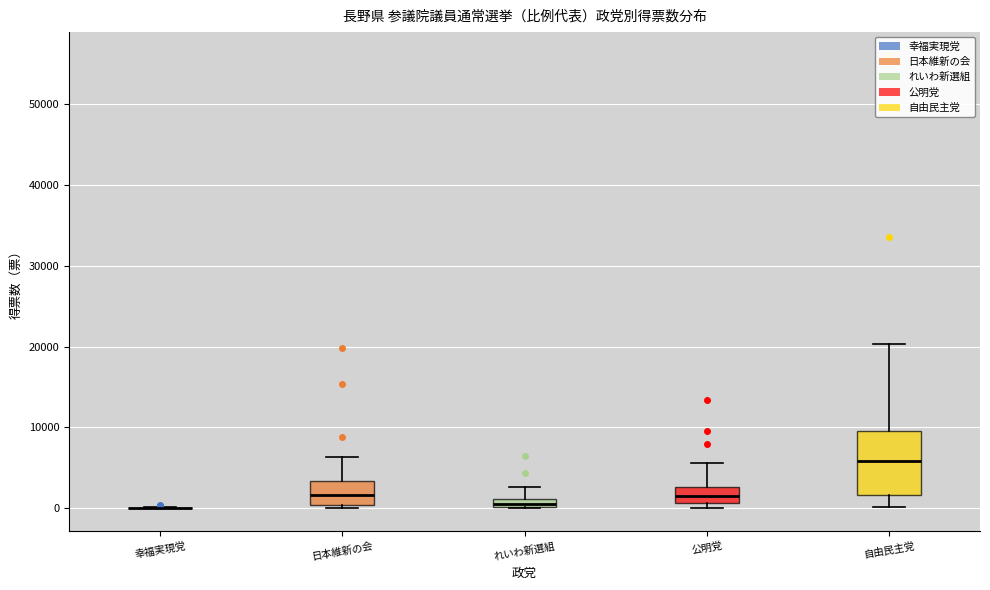

Where is the lower edge of the box for 日本維新の会 on the y-axis? The values are not printed on the chart, so give them approximately, as read against the axis.

0